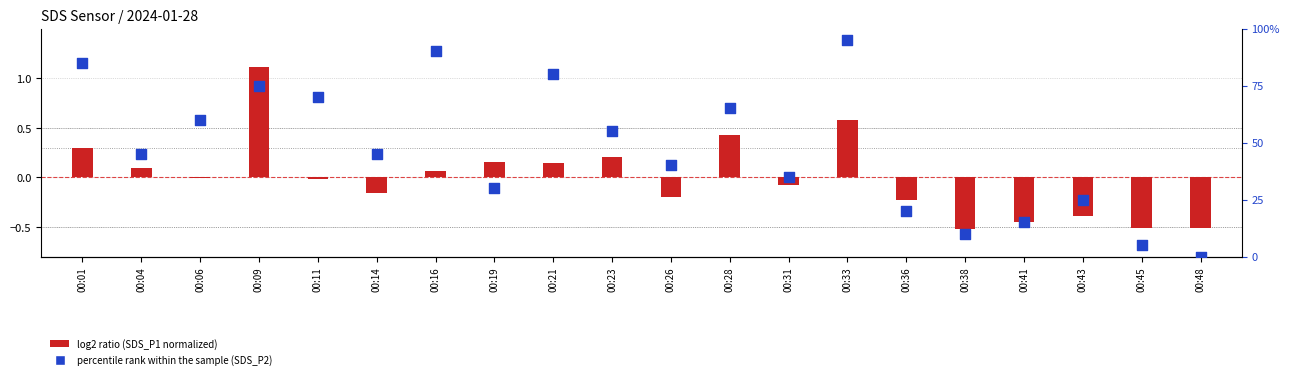

Is the value of log2 ratio at 00:04 greater than the value of percentile rank within the sample at 00:41?

No